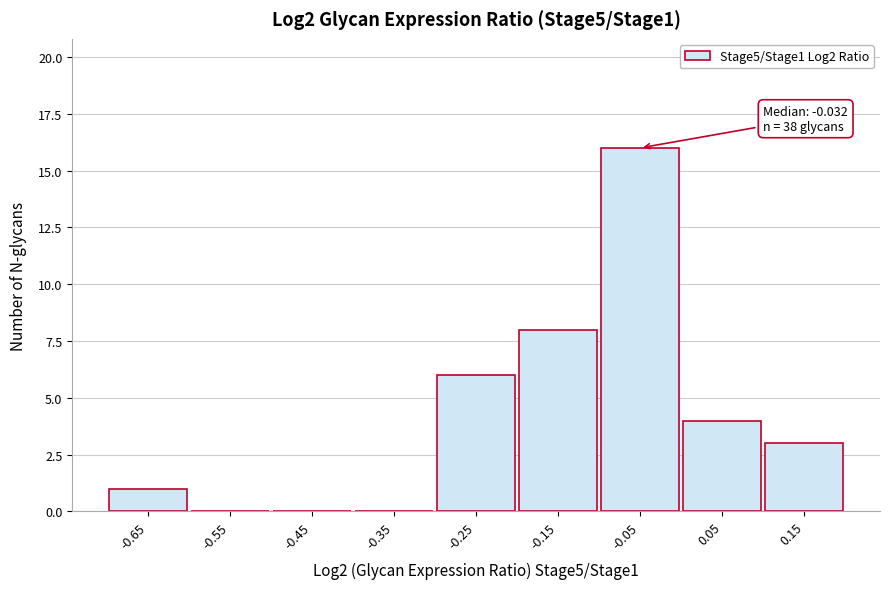

Reading left to right, what are all the values shown in this chart?

-0.65=1	-0.55=0	-0.45=0	-0.35=0	-0.25=6	-0.15=8	-0.05=16	0.05=4	0.15=3